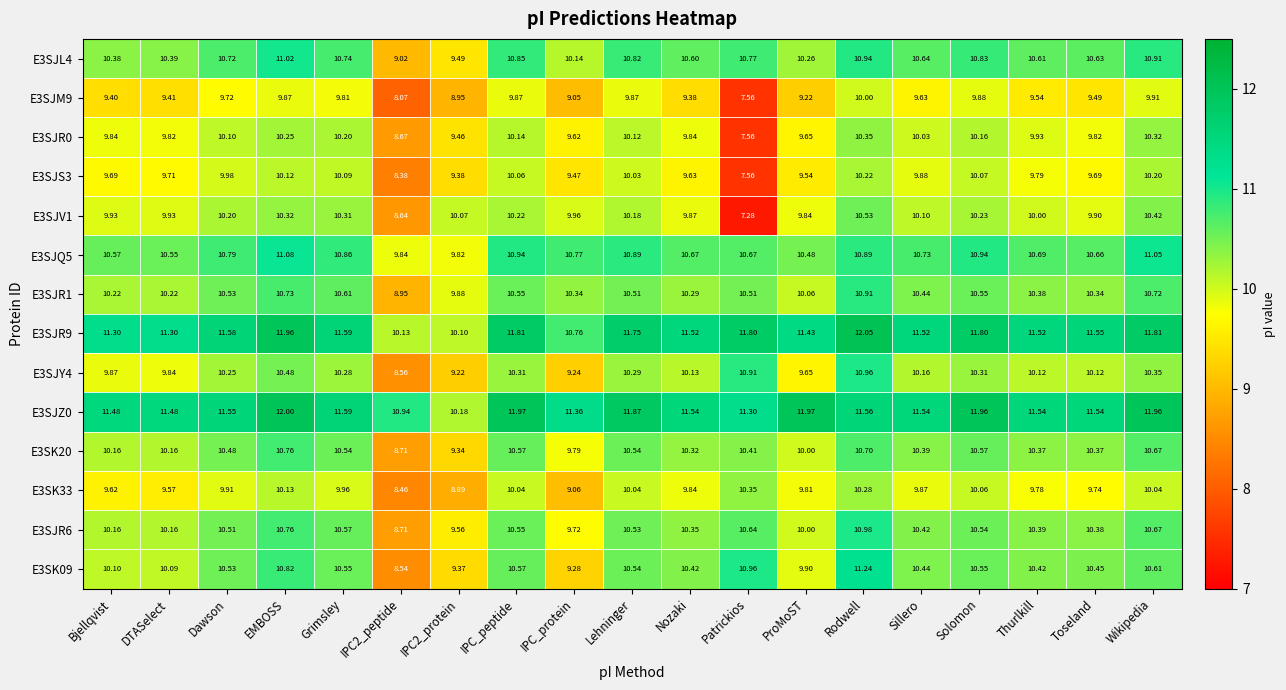

How many values in the E3SK09 series are below 10?

4